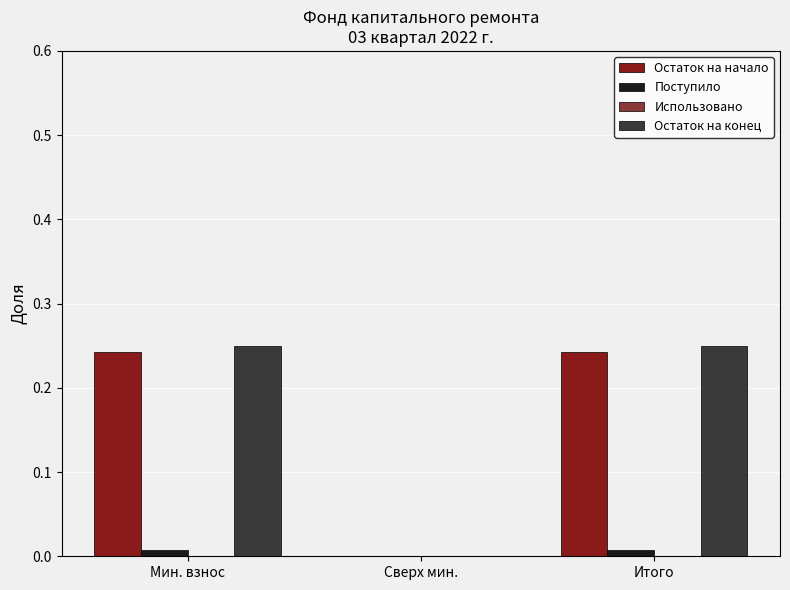

The Поступило series shows 0.0 at Сверх мин.. True or false?

True